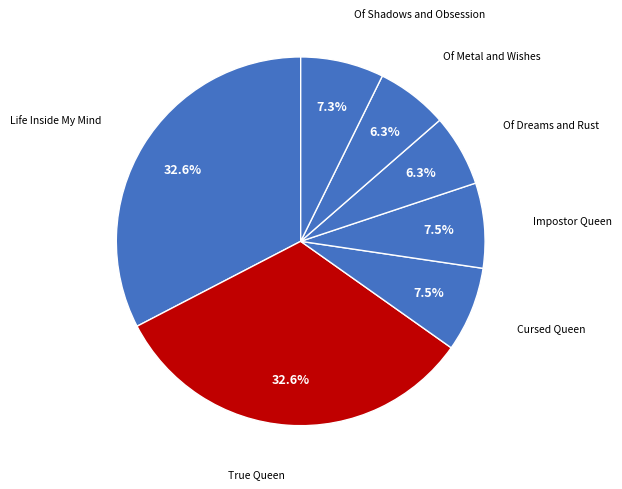

What percentage do True Queen and Of Metal and Wishes together represent?

38.9%